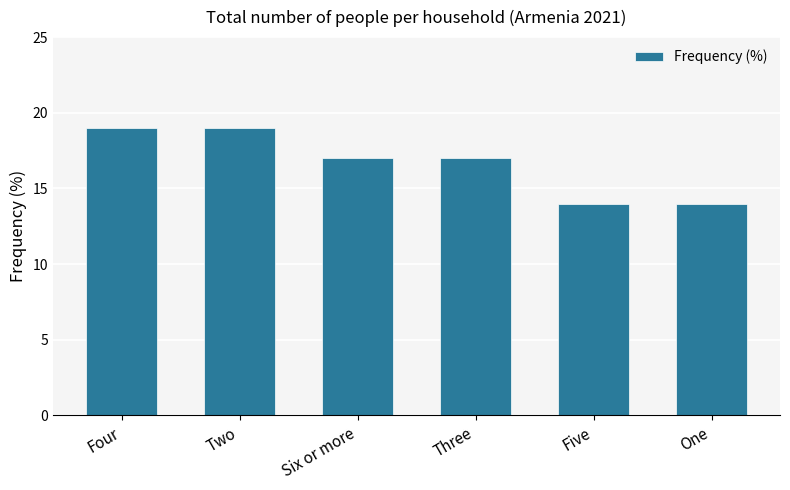

What is the maximum value shown in the chart?

19